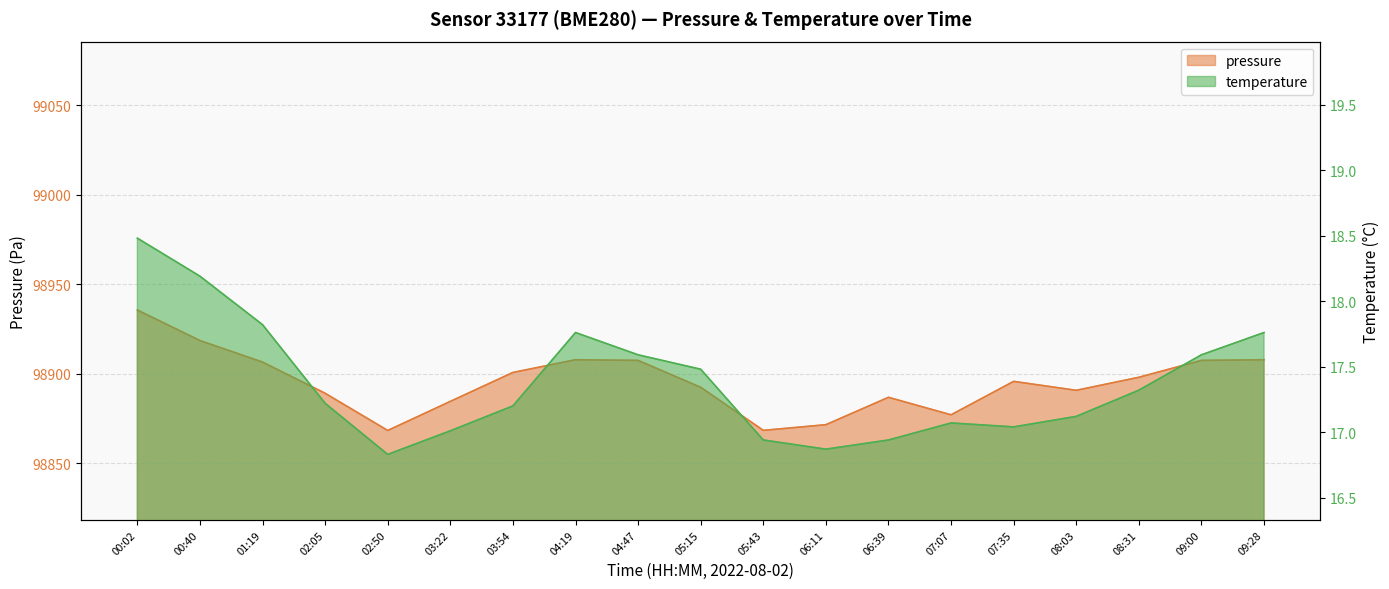

How many data points does each series have?

19